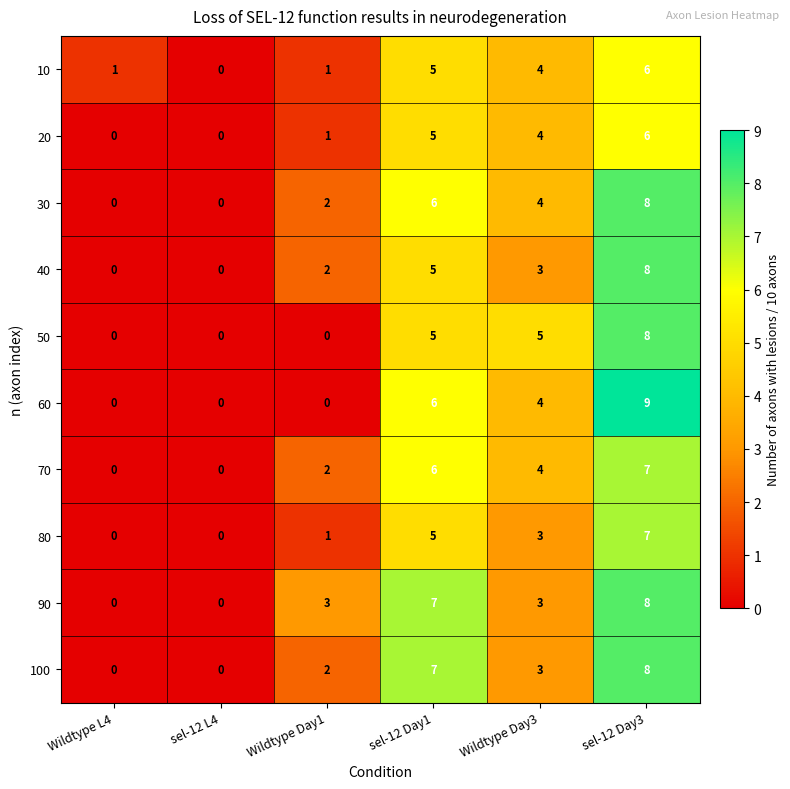

How many data points does each series have?

6